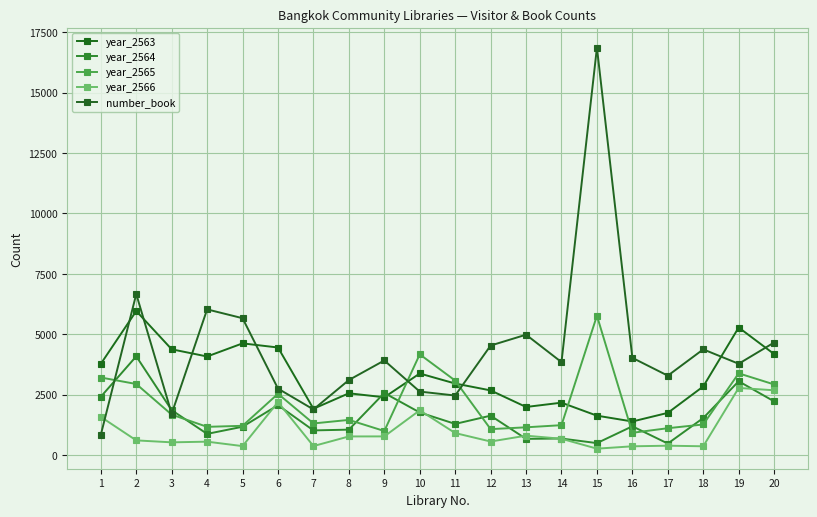

How many interior local valleys does the number_book series have?

6